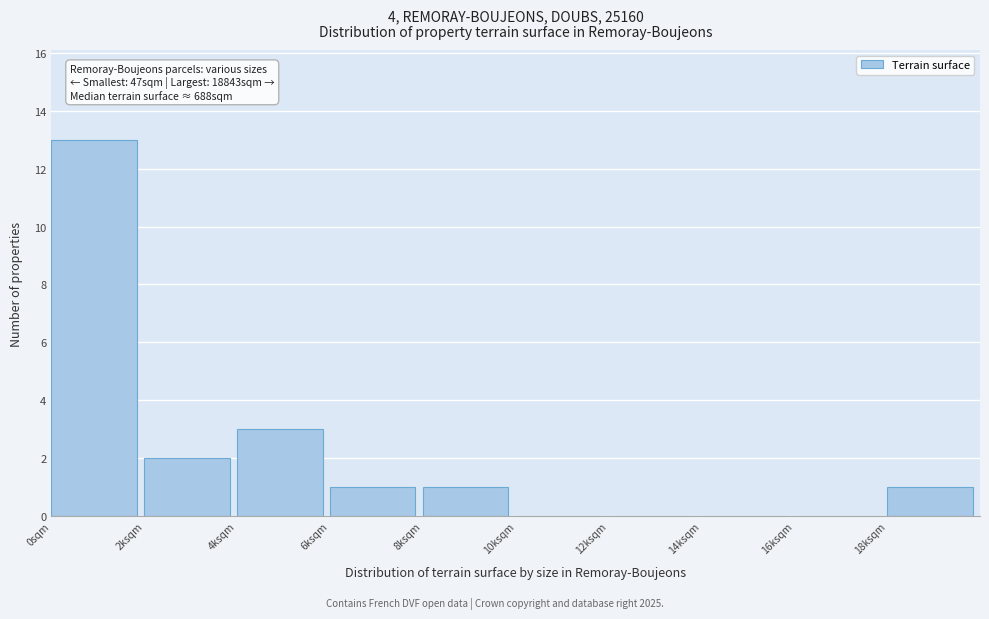

Reading left to right, what are all the values shown in this chart?

0sqm=13	2ksqm=2	4ksqm=3	6ksqm=1	8ksqm=1	10ksqm=0	12ksqm=0	14ksqm=0	16ksqm=0	18ksqm=1